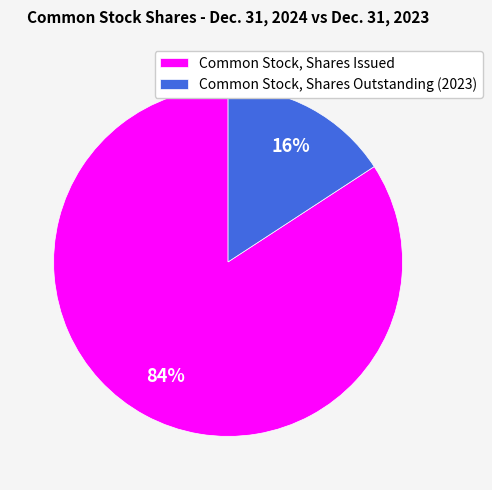

Between Common Stock, Shares Issued and Common Stock, Shares Outstanding (2023), which is larger?

Common Stock, Shares Issued